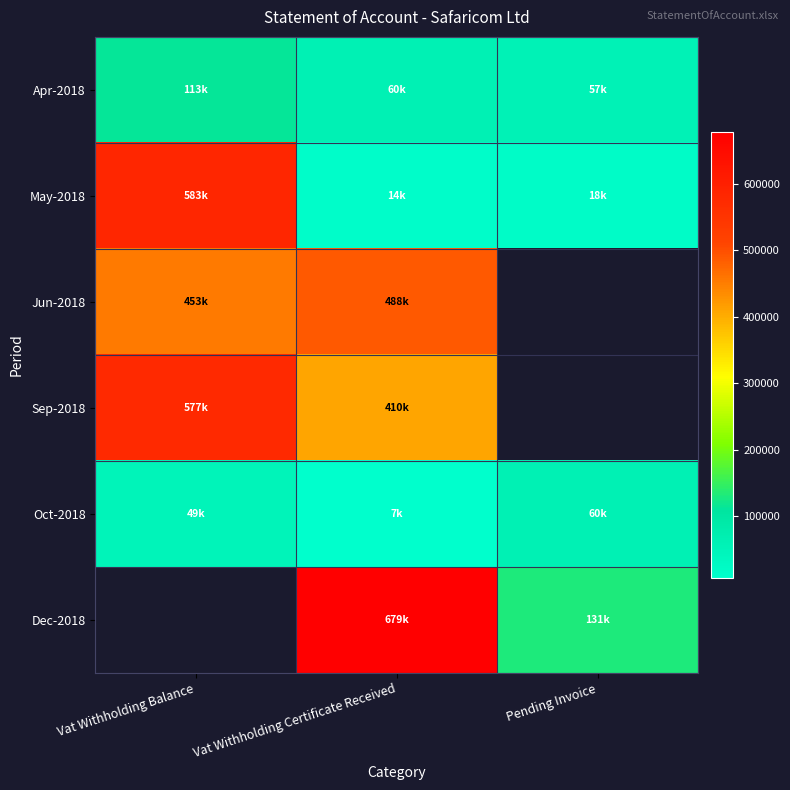

Which category has the highest value across all series?

Vat Withholding Certificate Received